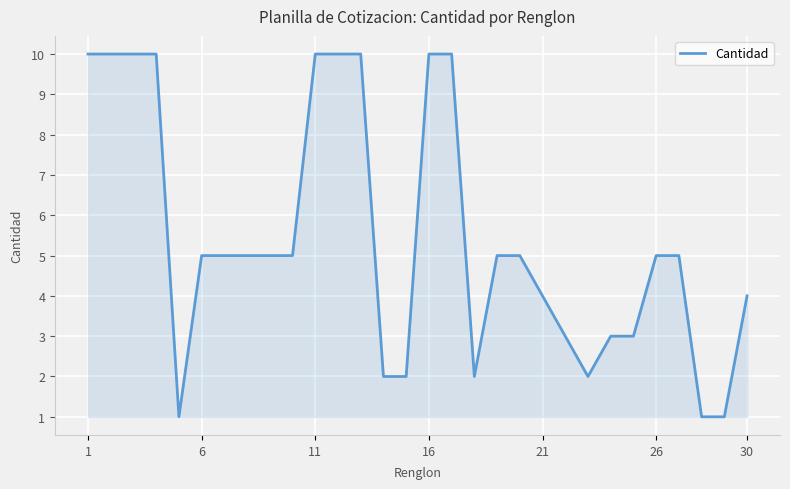

What is the difference between the maximum and minimum values?

9